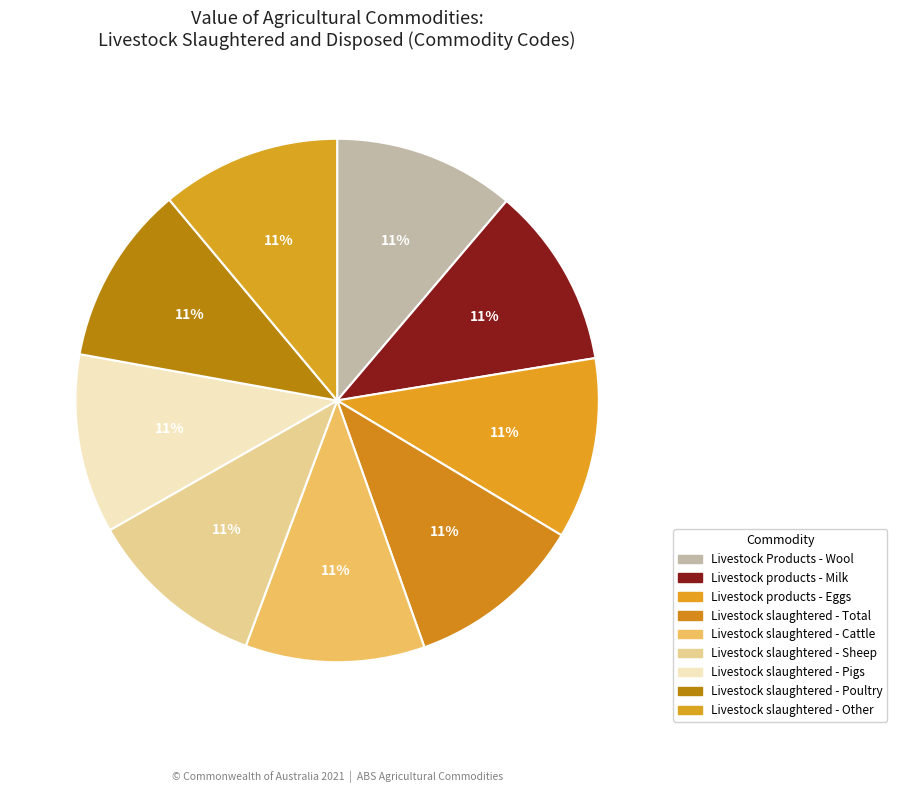

Is there any slice that represents more than half of the pie?

No